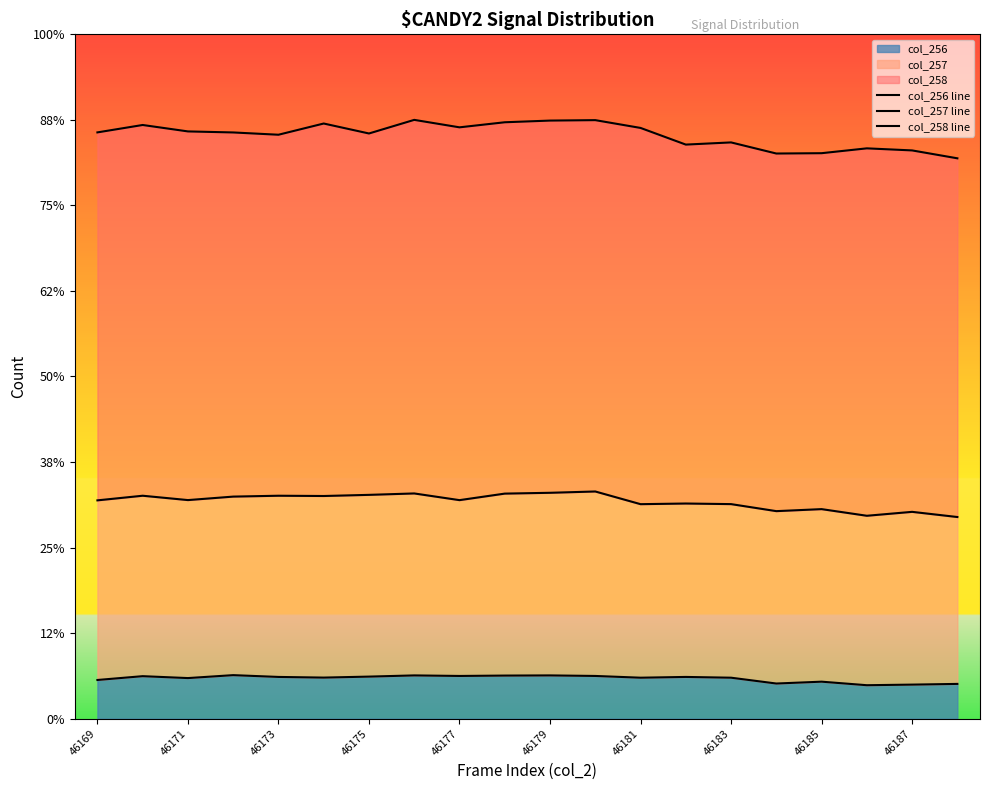

At how many categories does at least one series exceed 919?

20